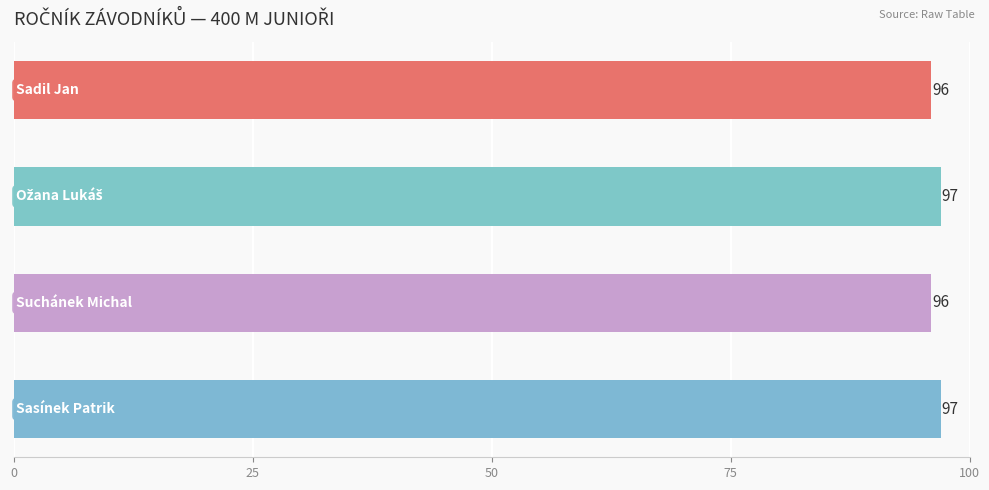

What is the greatest value displayed?

97